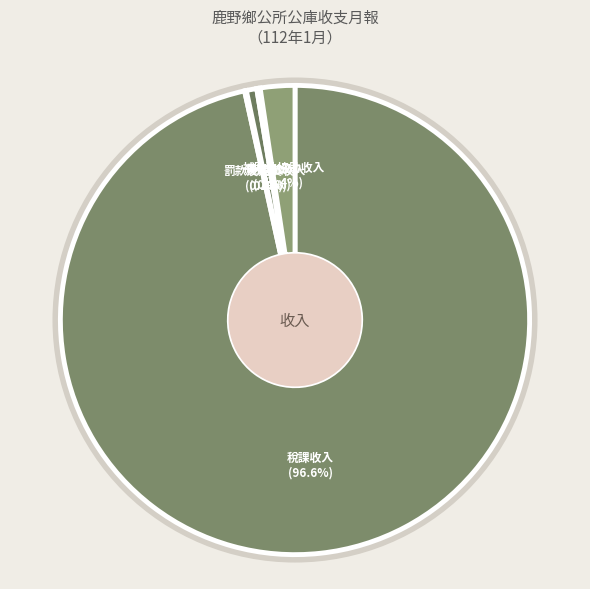

Between 稅課收入 and 補助及協助收入, which is larger?

稅課收入